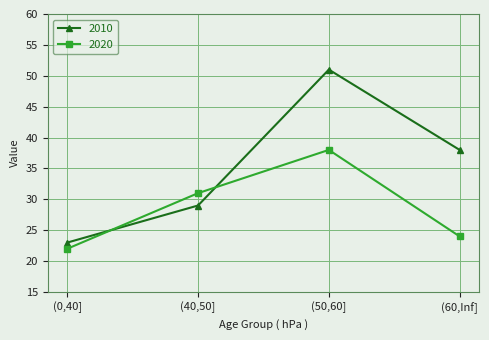

What position from the left is (60,Inf]?

4